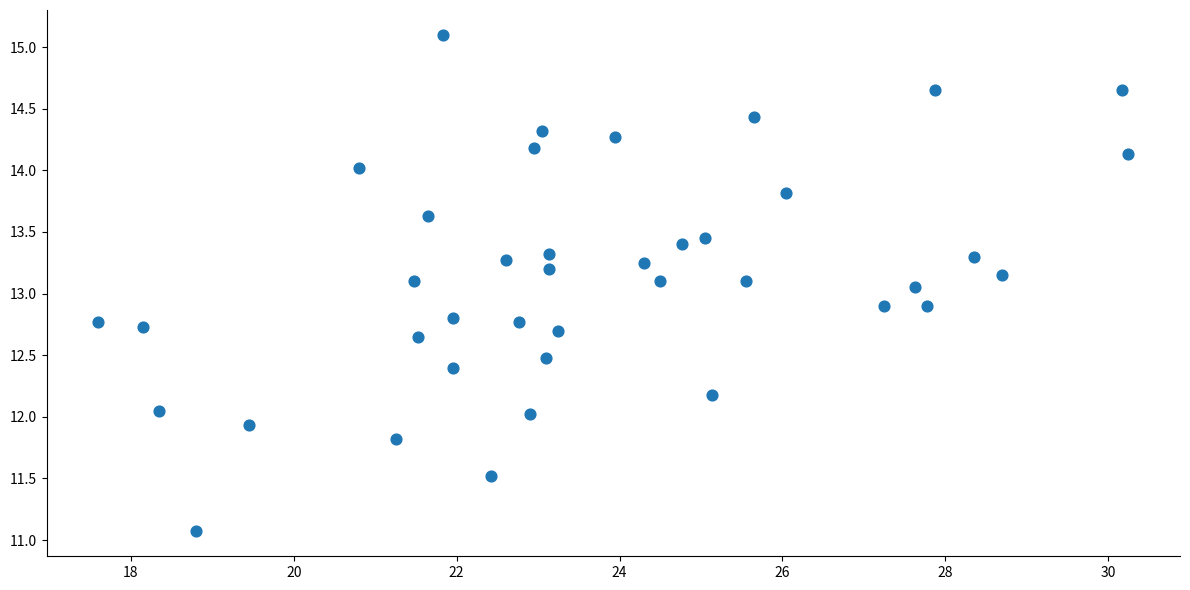

What is the range of Y values (max minus min)?

4.0